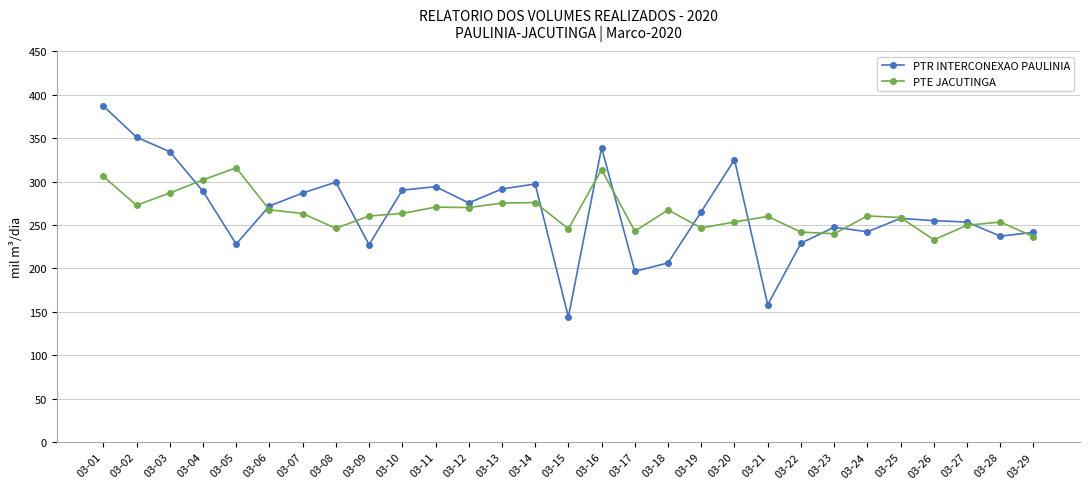

At 03-17, list the series in order from largest to smallest.

PTE JACUTINGA, PTR INTERCONEXAO PAULINIA